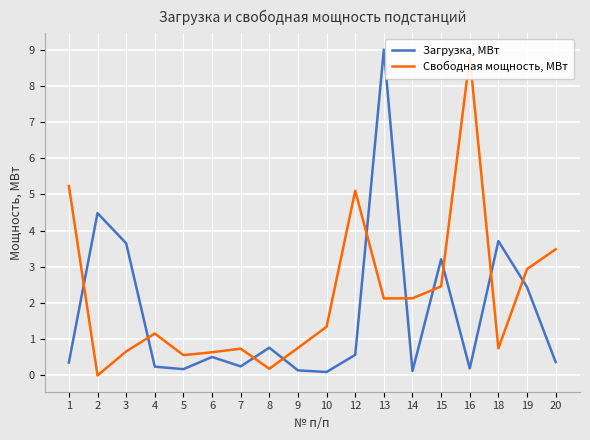

Reading left to right, extract all data points from this chart.

Загрузка, МВт: 0.4	4.5	3.7	0.2	0.2	0.5	0.2	0.8	0.1	0.1	0.6	9.0	0.1	3.2	0.2	3.7	2.4	0.4
Свободная мощность, МВт: 5.2	0.0	0.7	1.2	0.6	0.6	0.7	0.2	0.8	1.3	5.1	2.1	2.1	2.5	8.8	0.7	2.9	3.5